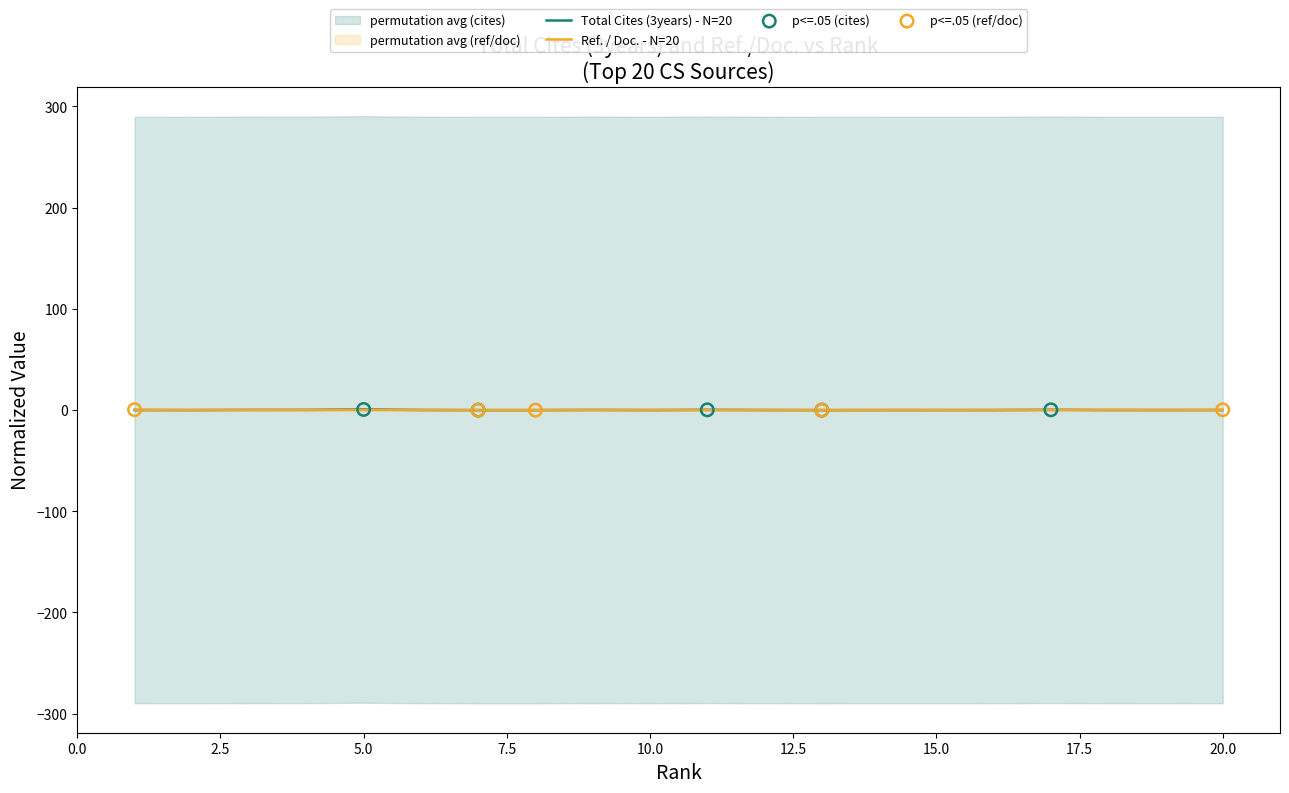

At how many categories does at least one series exceed 0?

11